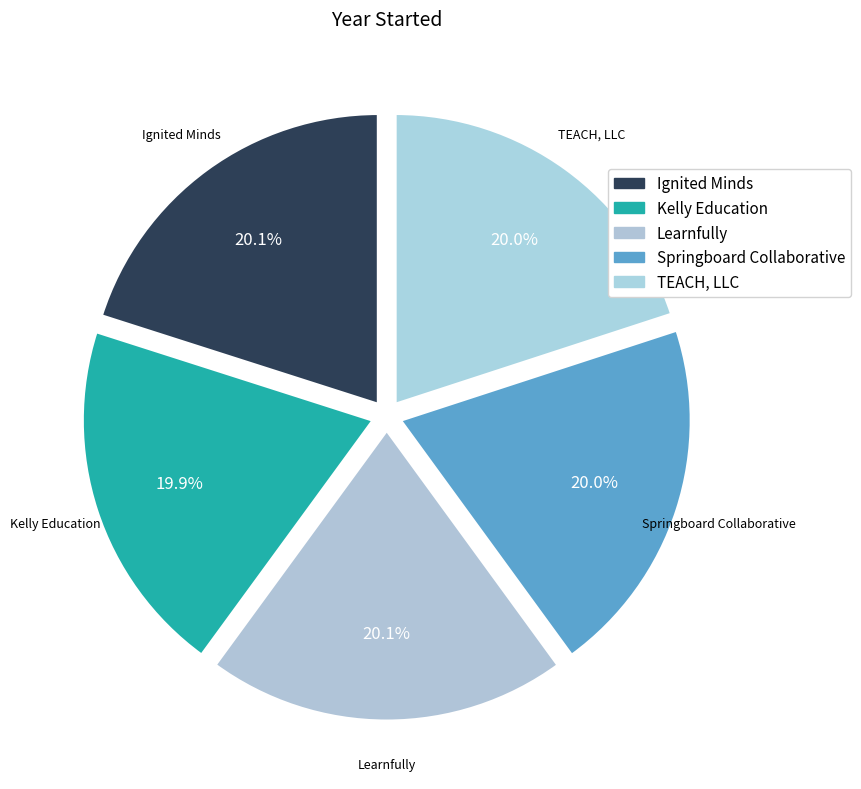

What is the total percentage of Springboard Collaborative and Ignited Minds?

40.1%